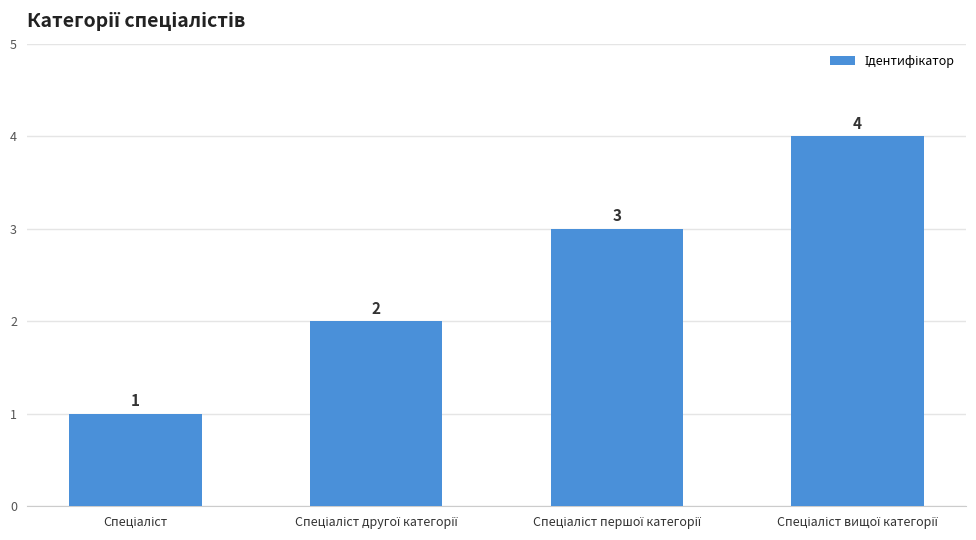

Reading left to right, what are all the values shown in this chart?

1	2	3	4